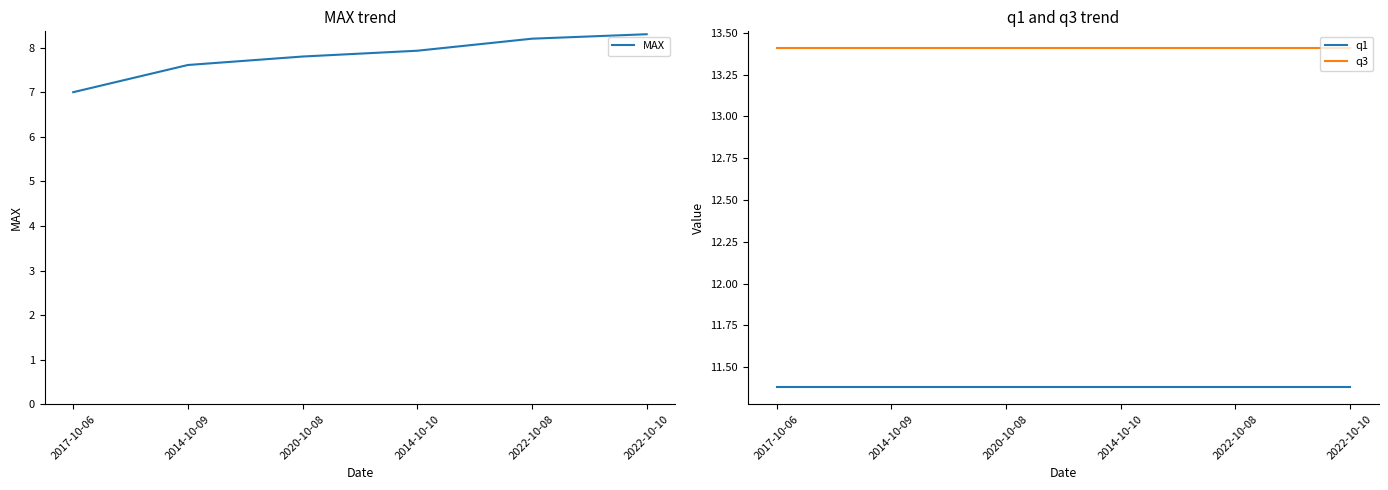

At which category is the sum across all series the highest?

2022-10-10